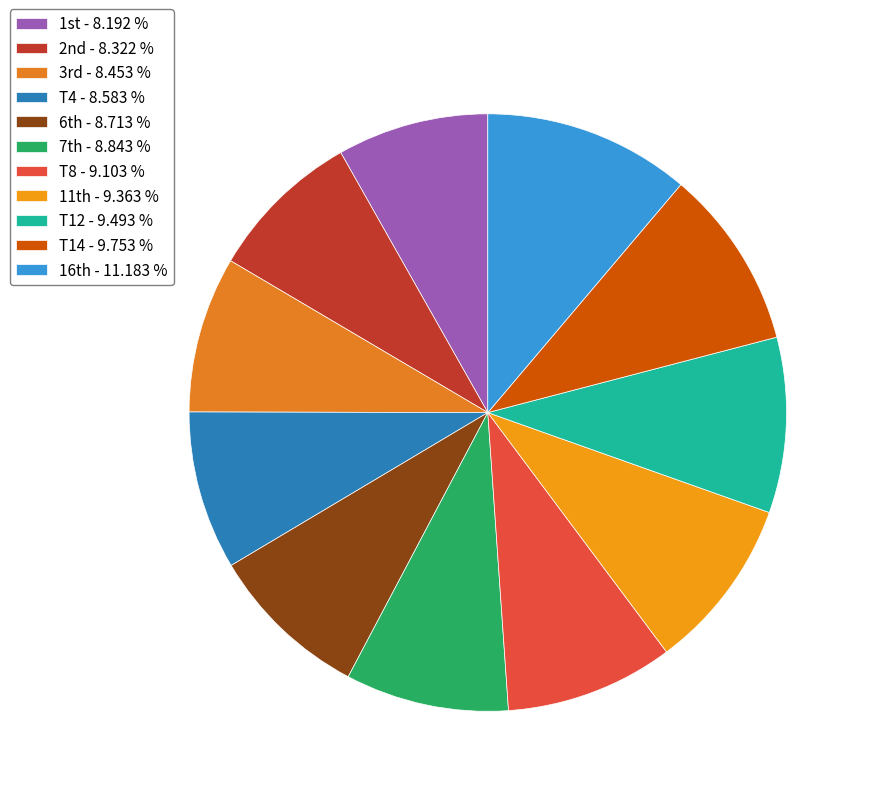

Is there a majority slice in this chart?

No